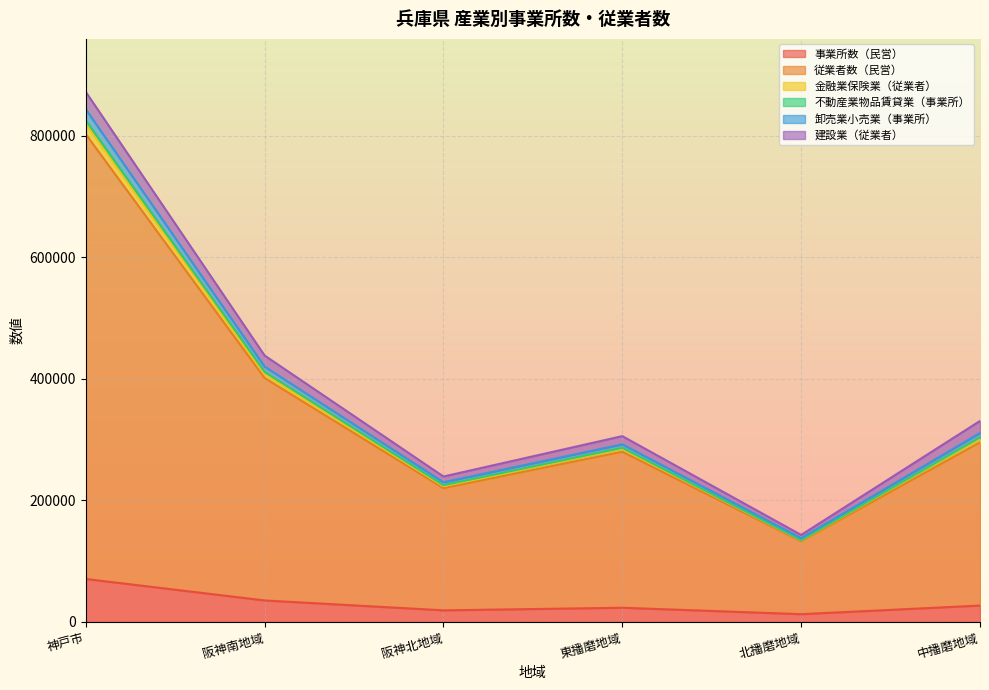

True or false: 金融業保険業（従業者） has more than 0 interior local peaks.

True